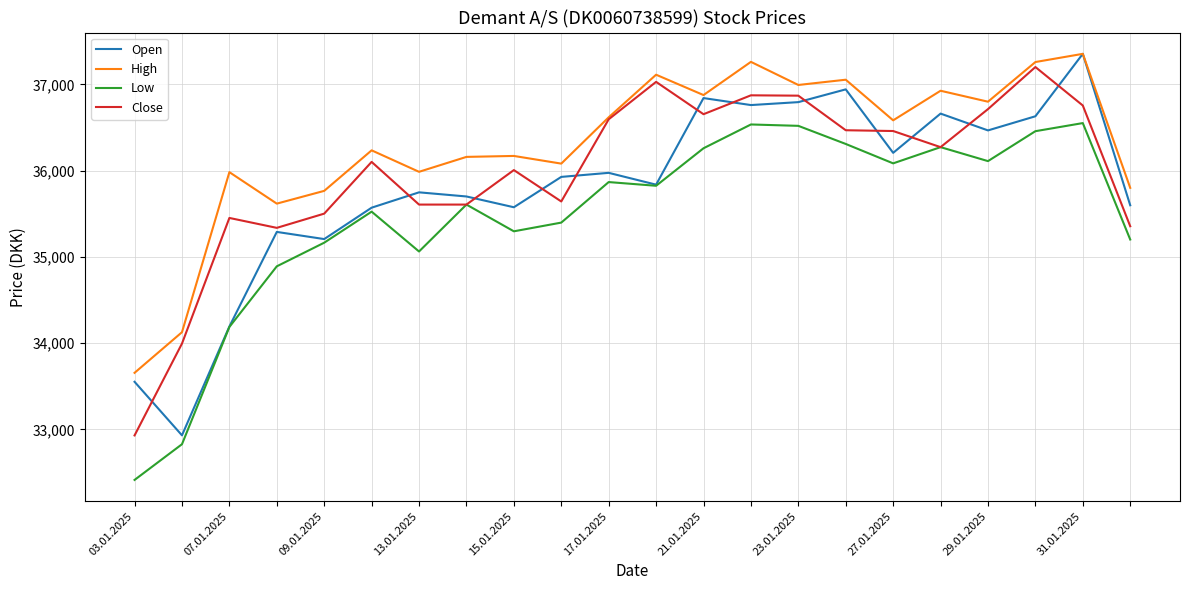

What is the maximum value for Low?

36552